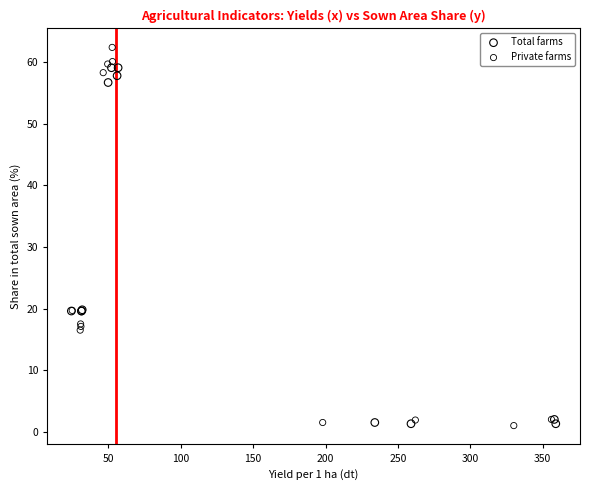

What are all the series names shown in the legend?

Total farms, Private farms